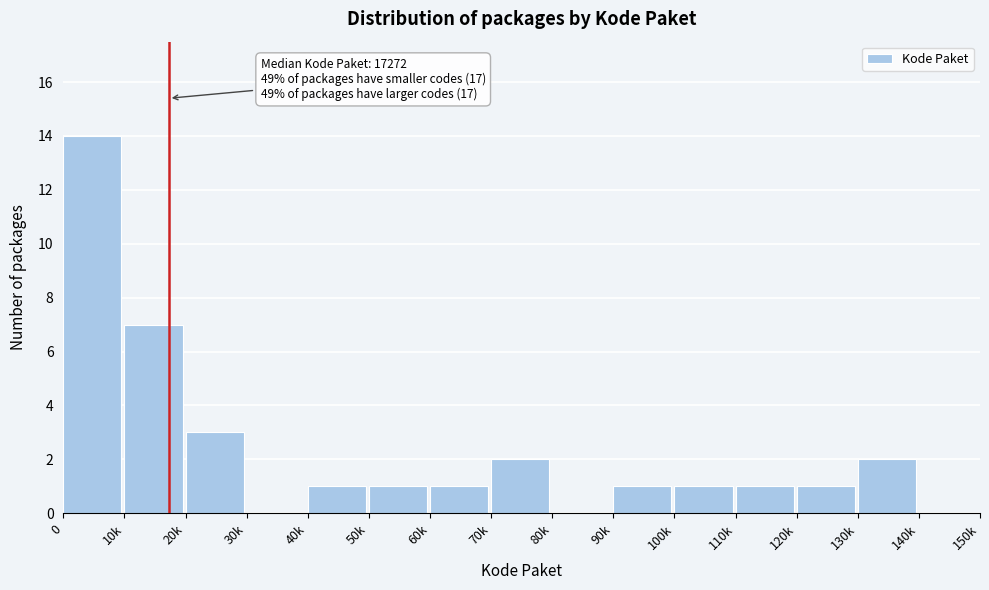

Reading left to right, transcribe all the data shown in this chart.

0=14	10k=7	20k=3	30k=0	40k=1	50k=1	60k=1	70k=2	80k=0	90k=1	100k=1	110k=1	120k=1	130k=2	140k=0